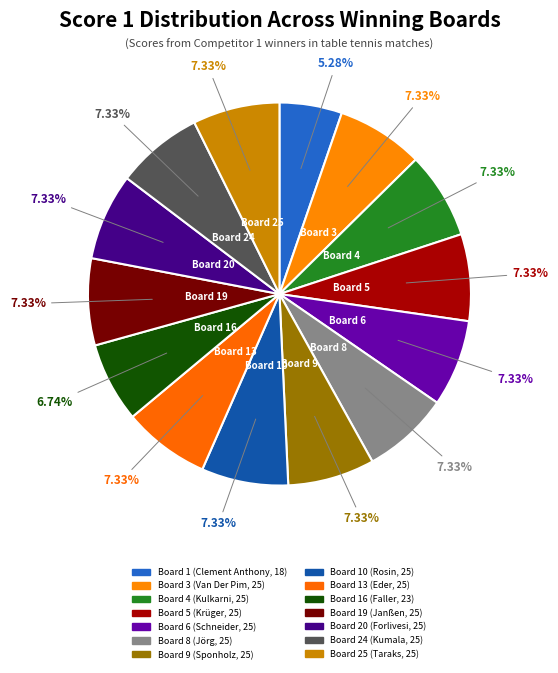

Does any single category account for the majority?

No